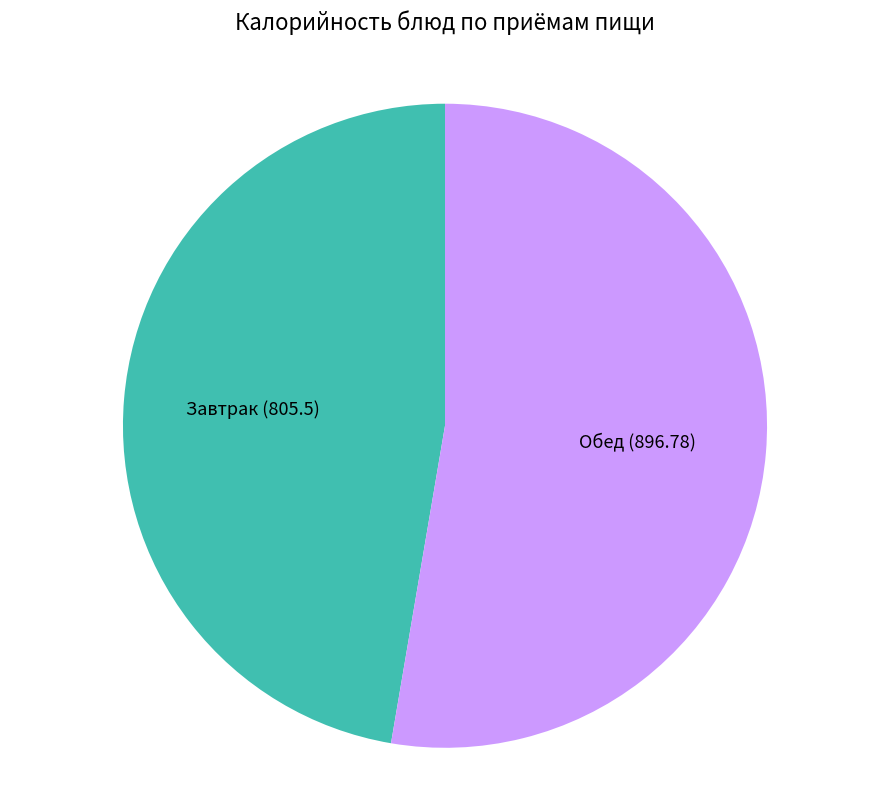

Between Обед and Завтрак, which is larger?

Обед